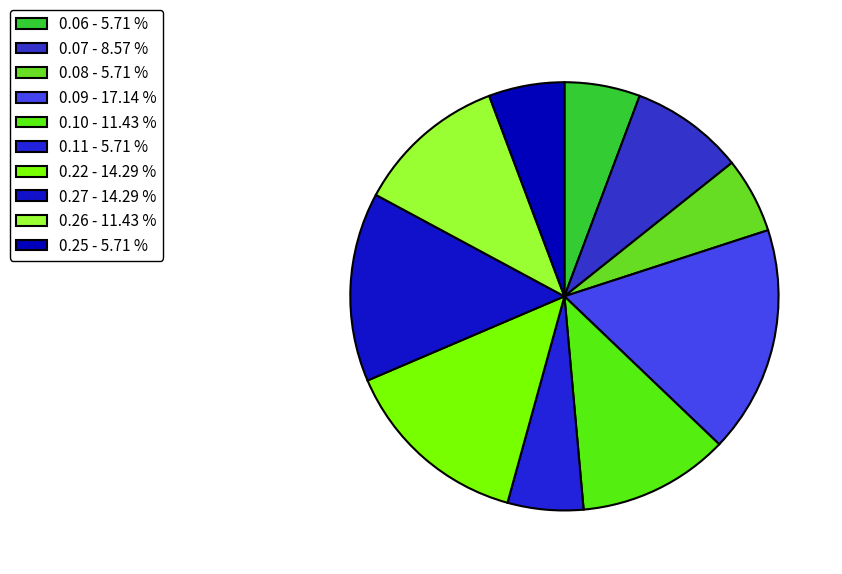

How many segments does this pie chart have?

10